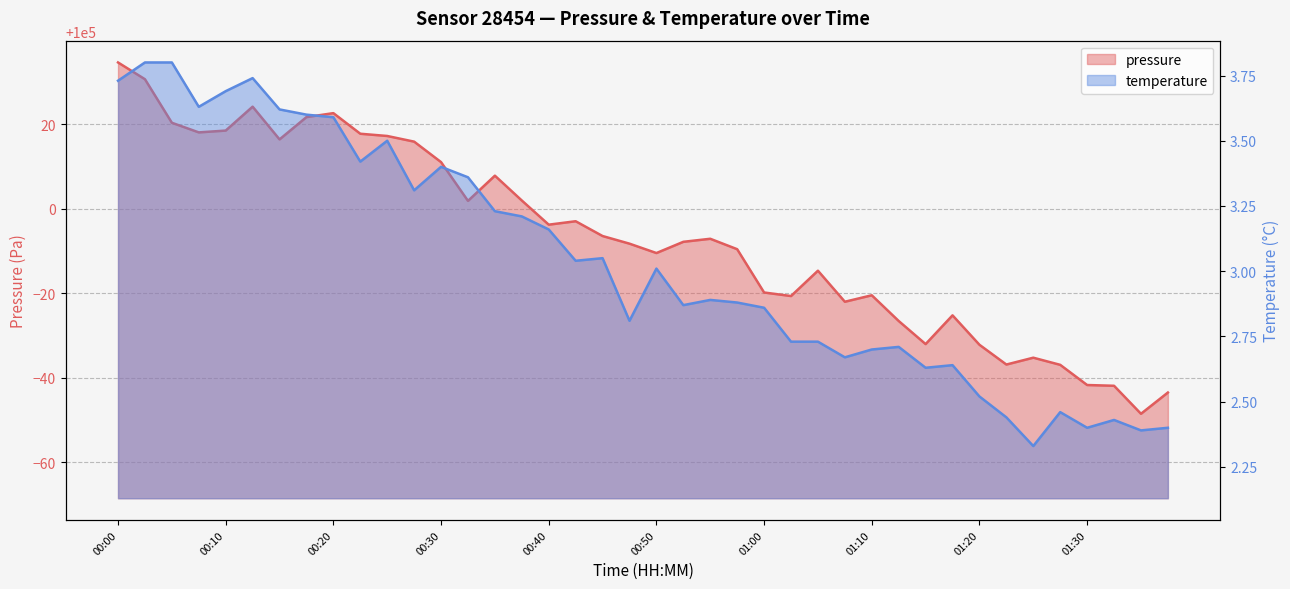

Reading left to right, transcribe all the data shown in this chart.

pressure: 00:00=100034.7	00:03=100030.7	00:05=100020.4	00:08=100018.1	00:10=100018.6	00:13=100024.2	00:15=100016.5	00:18=100021.8	00:20=100022.7	00:23=100017.8	00:25=100017.3	00:27=100015.9	00:30=100011.1	00:32=100001.9	00:35=100007.9	00:37=100002.0	00:40=99996.3	00:42=99997.1	00:45=99993.6	00:48=99991.8	00:50=99989.6	00:53=99992.2	00:55=99992.9	00:58=99990.5	01:00=99980.2	01:03=99979.4	01:05=99985.4	01:07=99978.0	01:10=99979.6	01:12=99973.5	01:15=99968.0	01:17=99974.8	01:20=99967.8	01:22=99963.2	01:25=99964.8	01:27=99963.1	01:30=99958.3	01:32=99958.1	01:35=99951.5	01:37=99956.5
temperature: 00:00=3.7	00:03=3.8	00:05=3.8	00:08=3.6	00:10=3.7	00:13=3.7	00:15=3.6	00:18=3.6	00:20=3.6	00:23=3.4	00:25=3.5	00:27=3.3	00:30=3.4	00:32=3.4	00:35=3.2	00:37=3.2	00:40=3.2	00:42=3.0	00:45=3.0	00:48=2.8	00:50=3.0	00:53=2.9	00:55=2.9	00:58=2.9	01:00=2.9	01:03=2.7	01:05=2.7	01:07=2.7	01:10=2.7	01:12=2.7	01:15=2.6	01:17=2.6	01:20=2.5	01:22=2.4	01:25=2.3	01:27=2.5	01:30=2.4	01:32=2.4	01:35=2.4	01:37=2.4